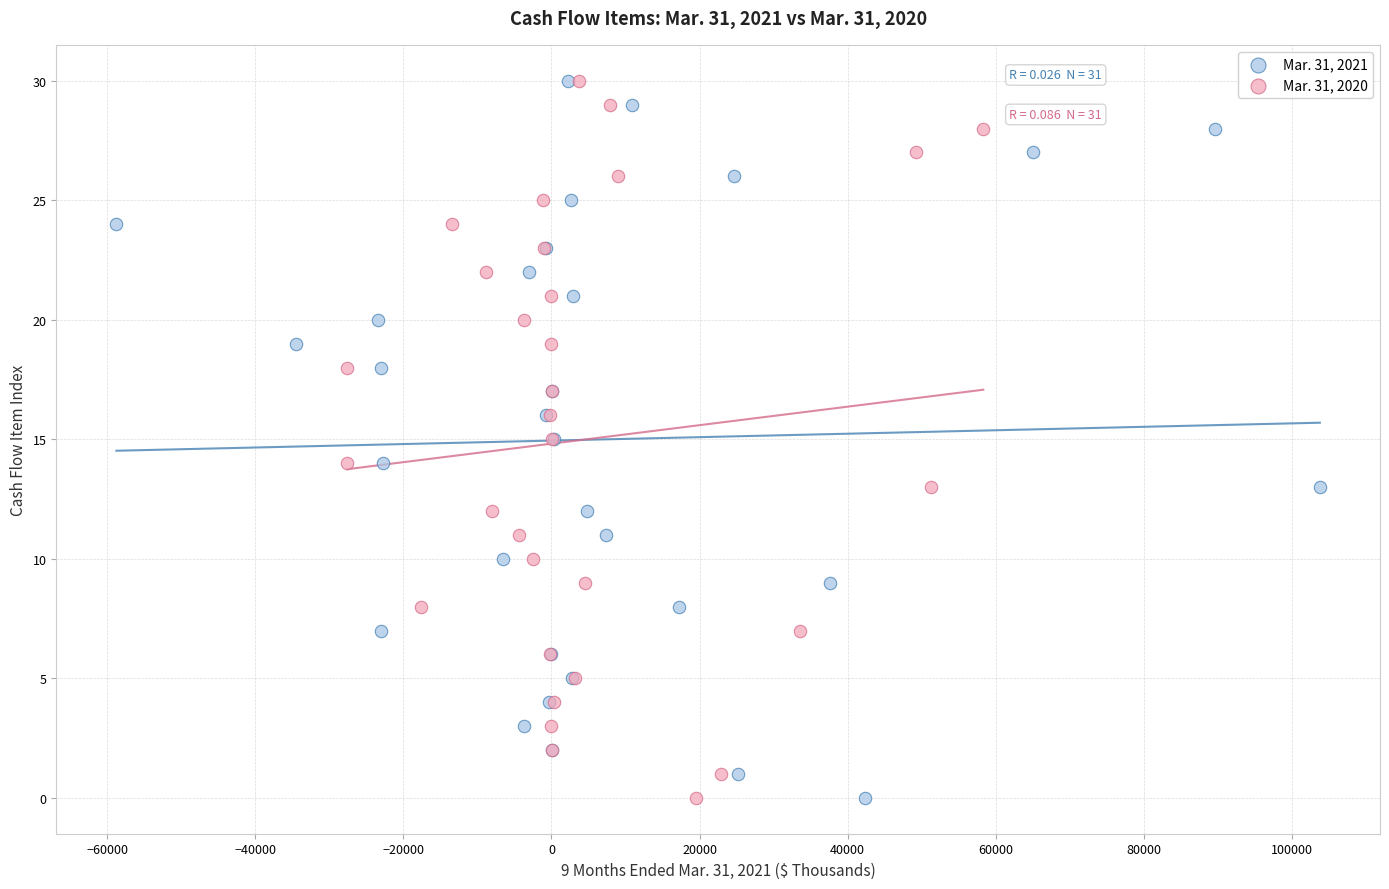

What are all the series names shown in the legend?

Mar. 31, 2021, Mar. 31, 2020